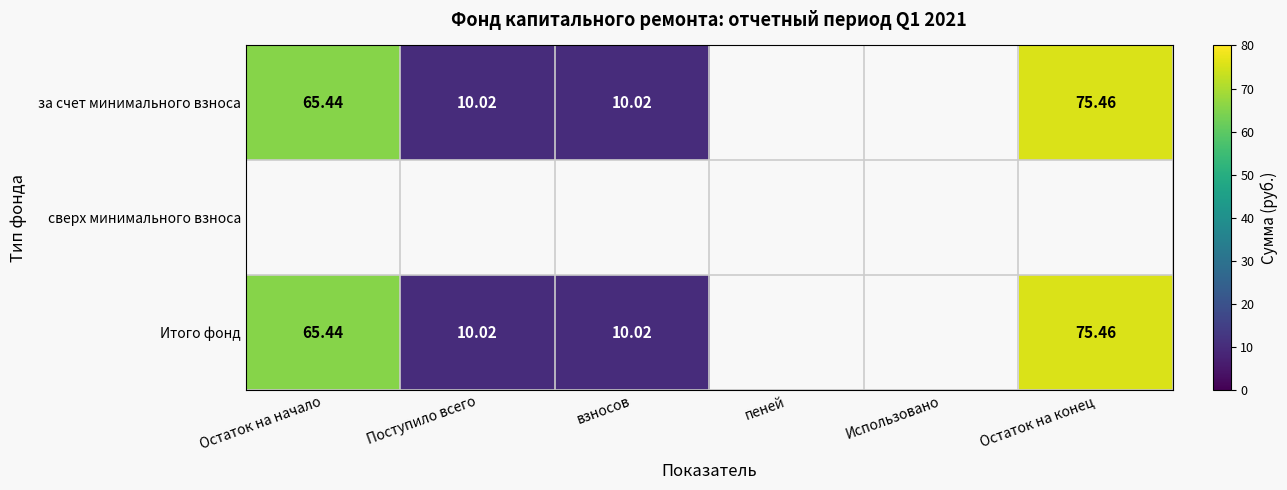

Is the value of Итого фонд at Поступило всего greater than the value of за счет минимального взноса at Остаток на конец?

No